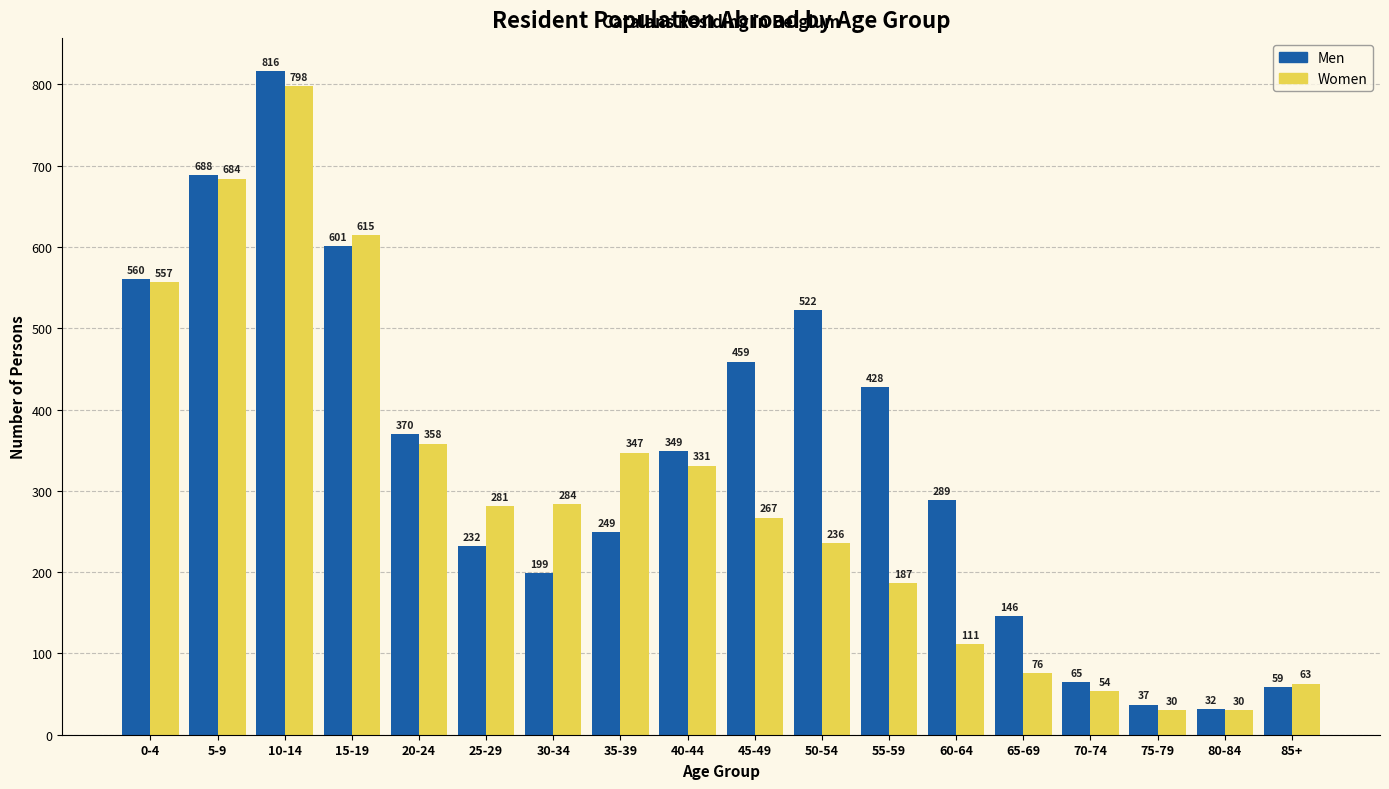

What is the value of the Men bar at the 18th from the left?

59